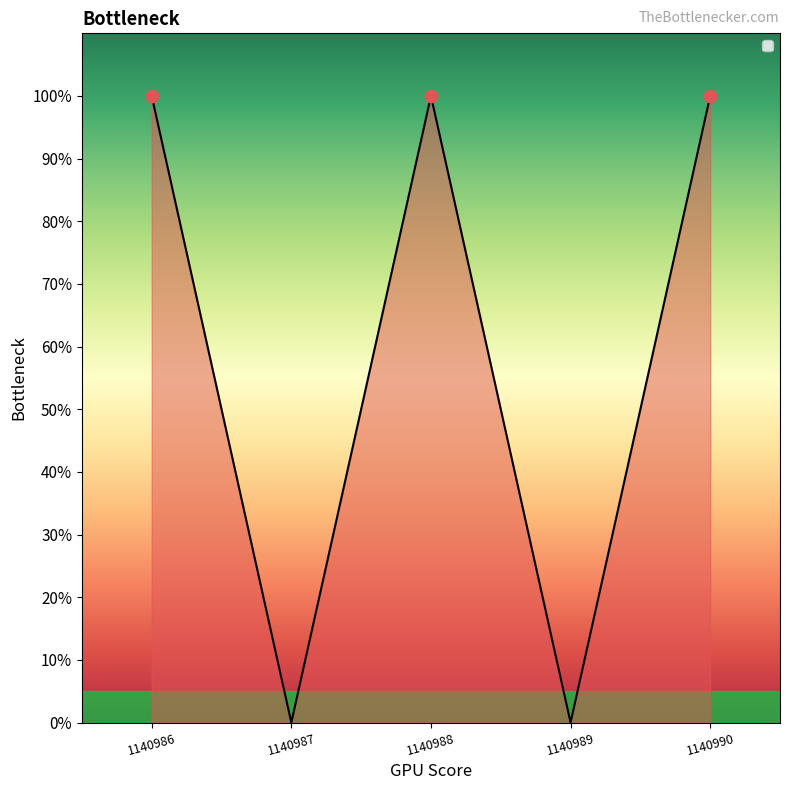

What is the change in value from 1140989 to 1140990?

+1